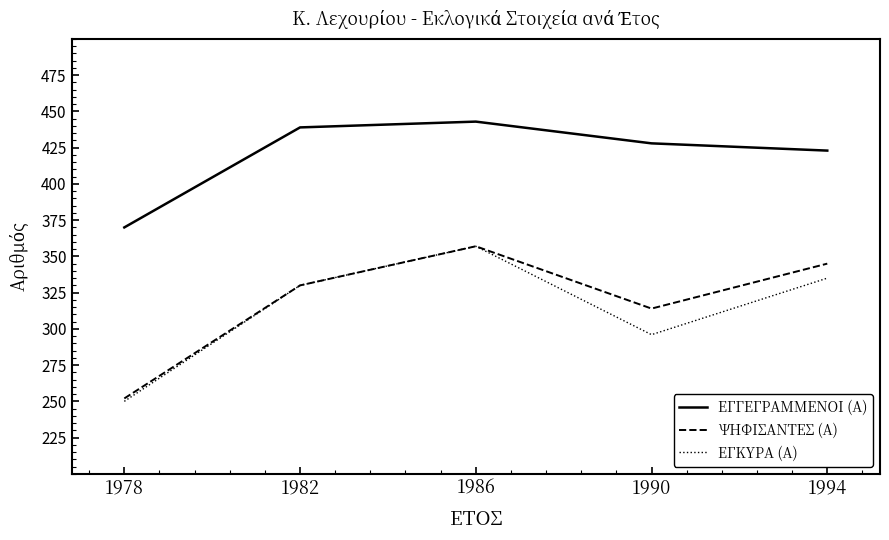

Reading right to left, extract all data points from this chart.

ΕΓΓΕΓΡΑΜΜΕΝΟΙ (Α): 1994=423	1990=428	1986=443	1982=439	1978=370
ΨΗΦΙΣΑΝΤΕΣ (Α): 1994=345	1990=314	1986=357	1982=330	1978=252
ΕΓΚΥΡΑ (Α): 1994=335	1990=296	1986=357	1982=330	1978=250